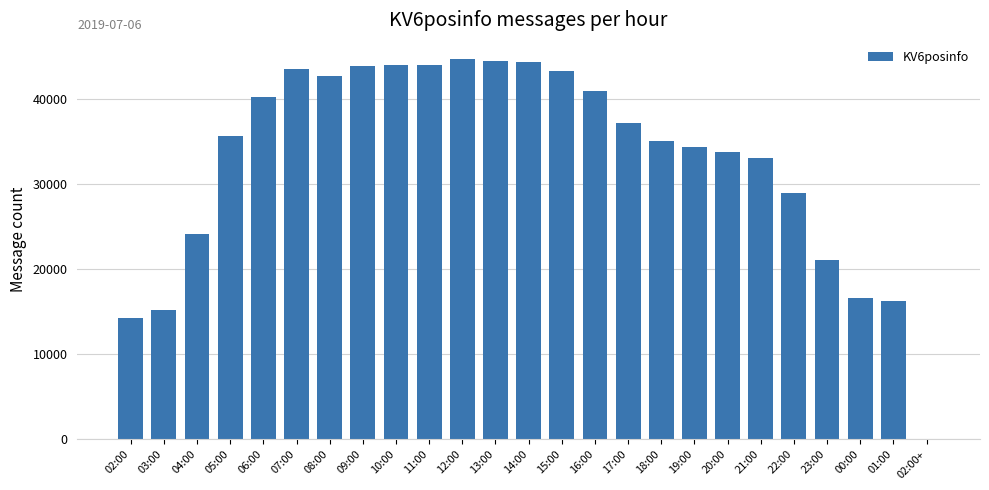

Count the number of categories in the chart.

25